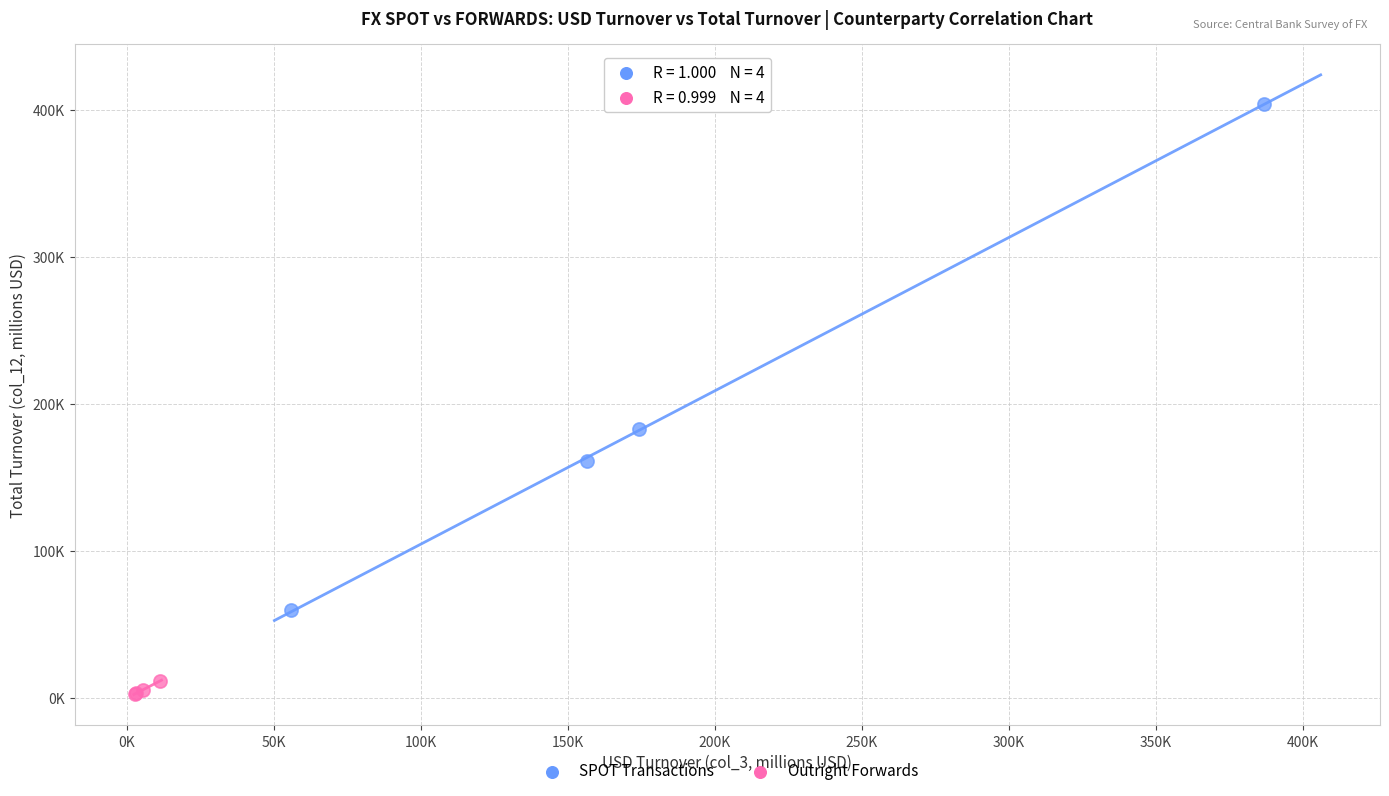

What are all the series names shown in the legend?

SPOT Transactions, Outright Forwards